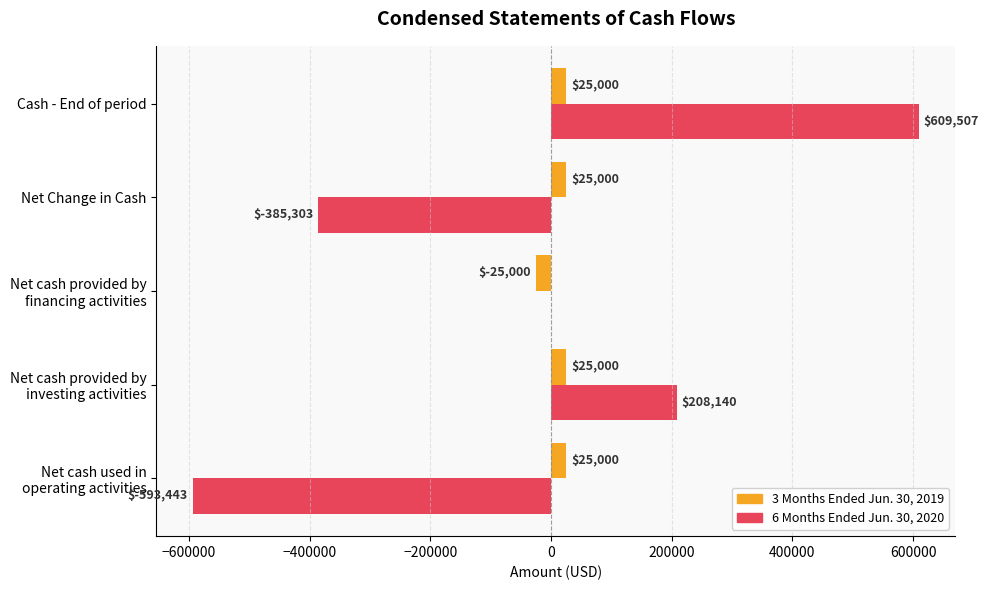

The 6 Months Ended Jun. 30, 2020 series shows -506448 at Net Change in Cash. True or false?

False